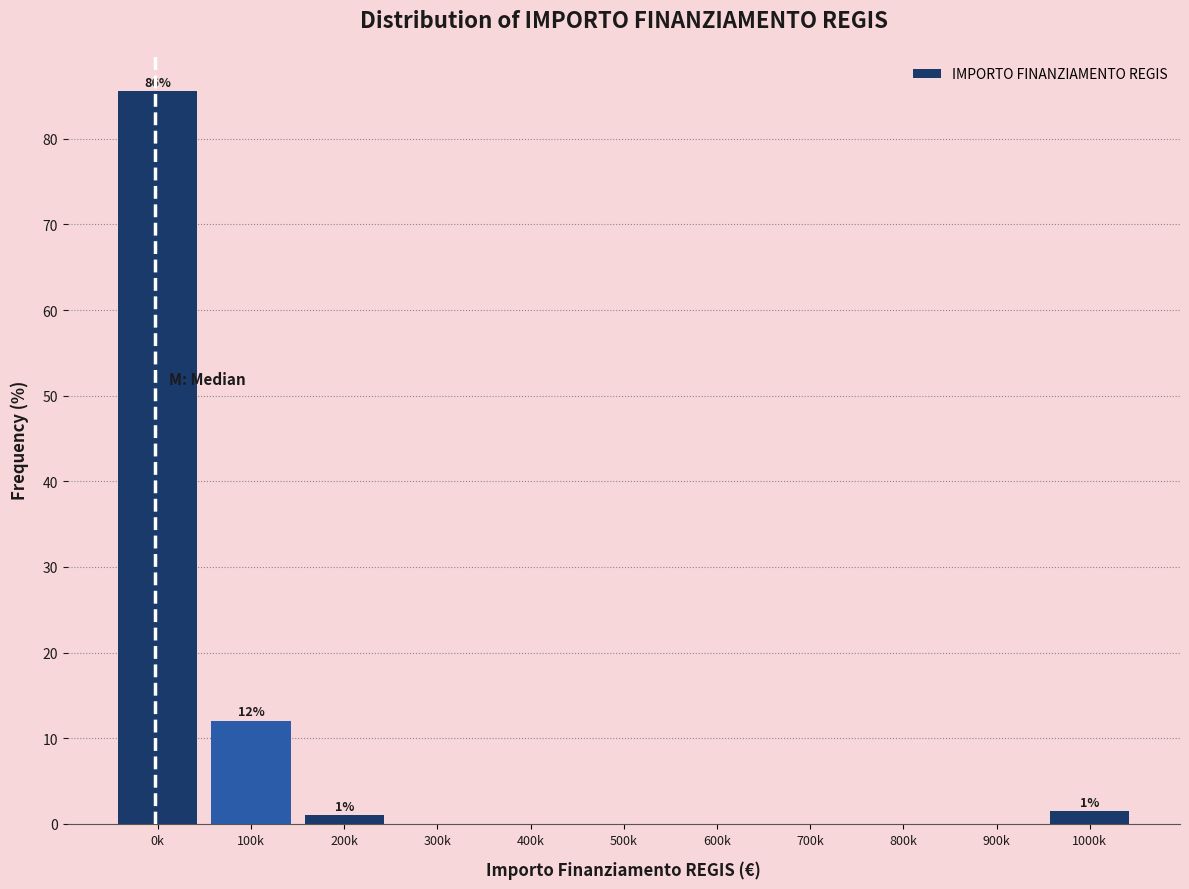

The value at 900k is -54.2. True or false?

False